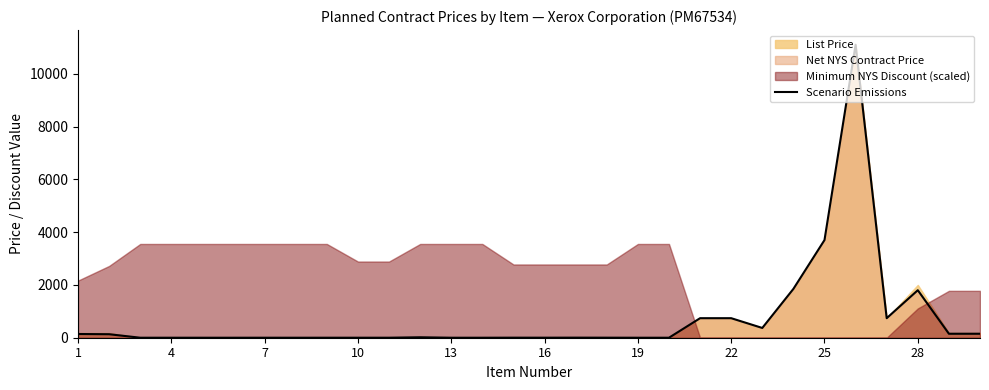

What is the difference between the maximum and second lowest values?

11100.0